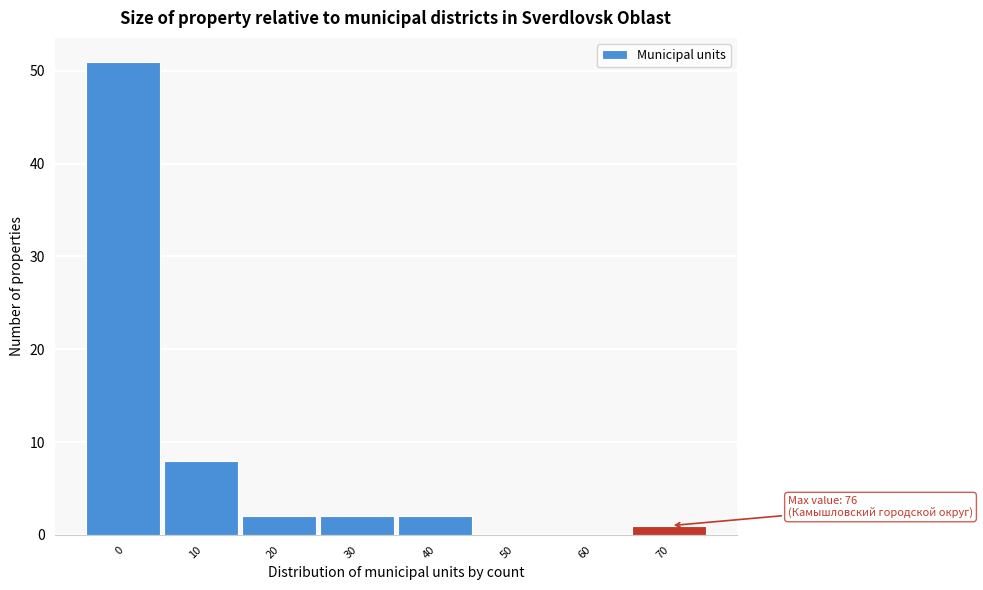

Reading left to right, list all the values displayed in this chart.

0=51	10=8	20=2	30=2	40=2	50=0	60=0	70=1